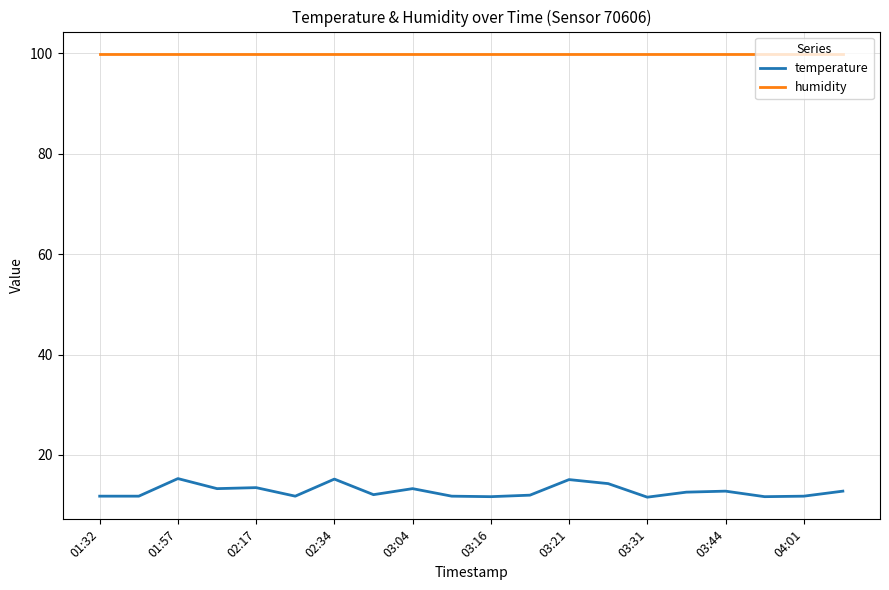

Which series has the widest spread of values?

temperature